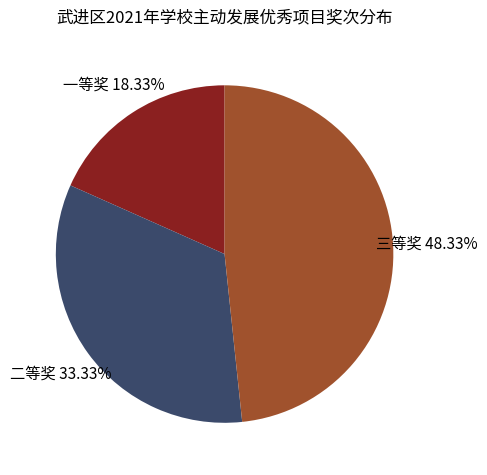

Is there a majority slice in this chart?

No